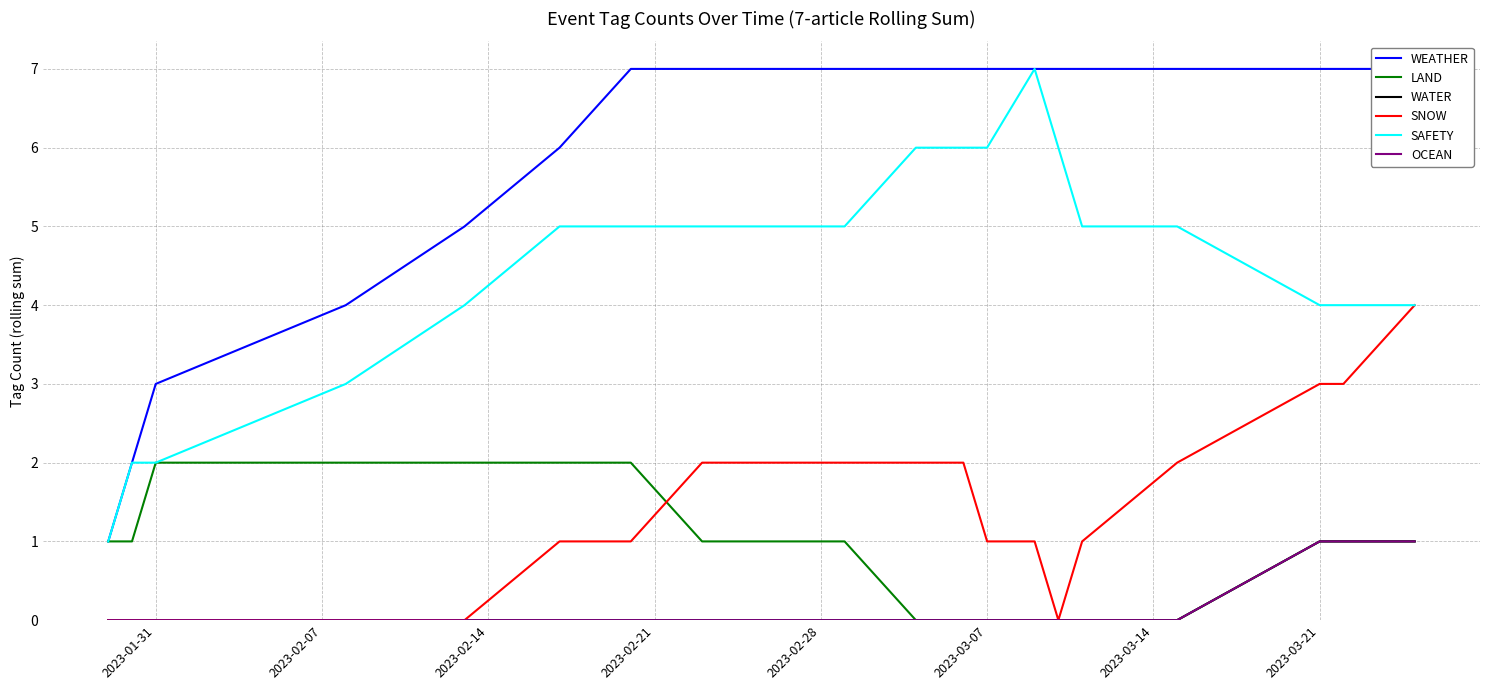

Reading left to right, transcribe all the data shown in this chart.

WEATHER: 1	2	3	4	5	6	7	7	7	7	7	7	7	7	7	7	7	7	7	7
LAND: 1	1	2	2	2	2	2	1	1	0	0	0	0	0	0	0	0	1	1	1
WATER: 0	0	0	0	0	0	0	0	0	0	0	0	0	0	0	0	0	1	1	1
SNOW: 0	0	0	0	0	1	1	2	2	2	2	2	1	1	0	1	2	3	3	4
SAFETY: 1	2	2	3	4	5	5	5	5	6	6	6	6	7	6	5	5	4	4	4
OCEAN: 0	0	0	0	0	0	0	0	0	0	0	0	0	0	0	0	0	1	1	1